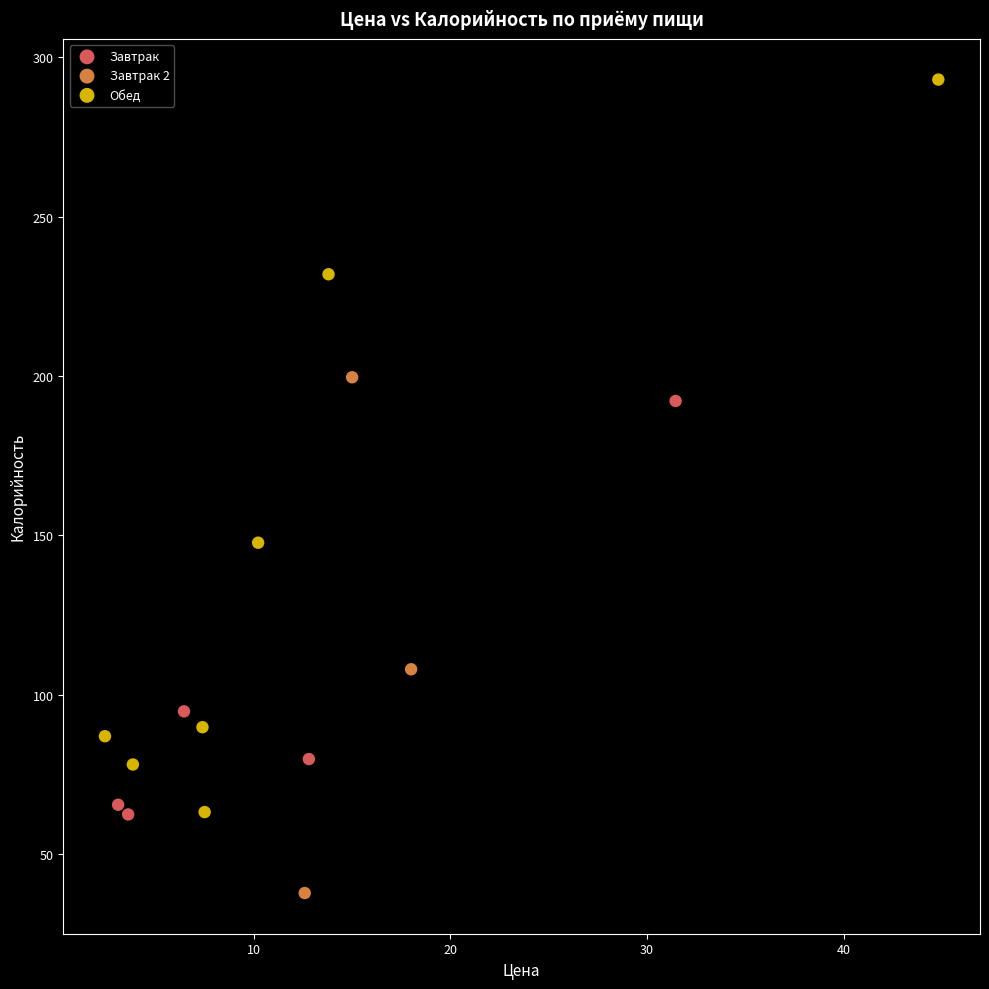

Which series contains the highest Y value?

Обед